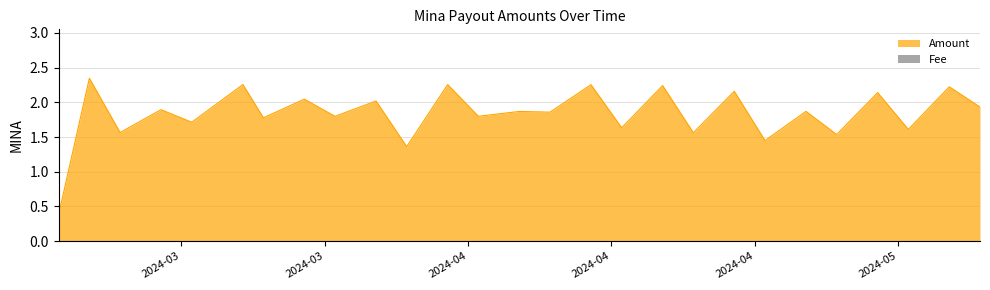

How many lines are shown in the chart?

2